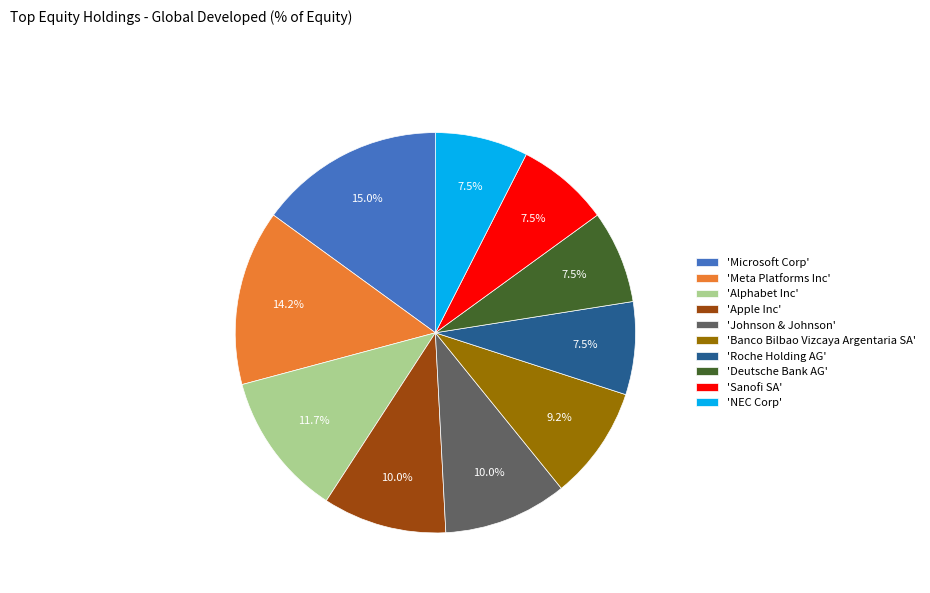

To the nearest percent, what is the average slice percentage?

10%